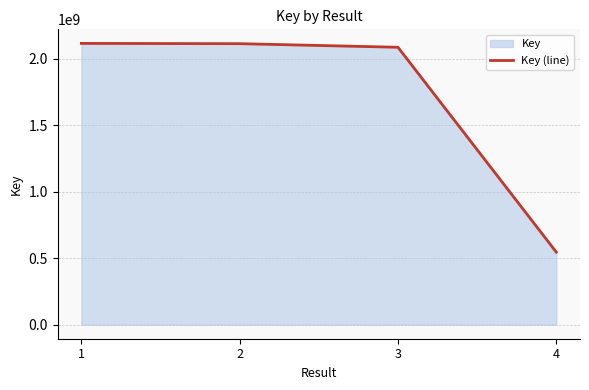

Which has a higher value, 2 or 1?

1